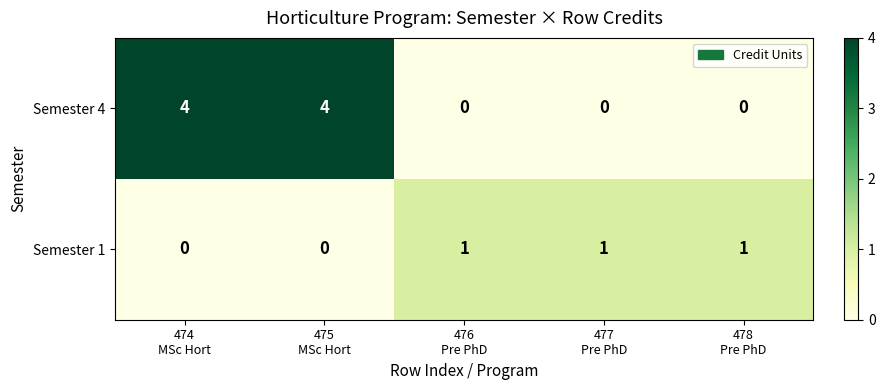

How many positive values does the Semester 1 series have?

3